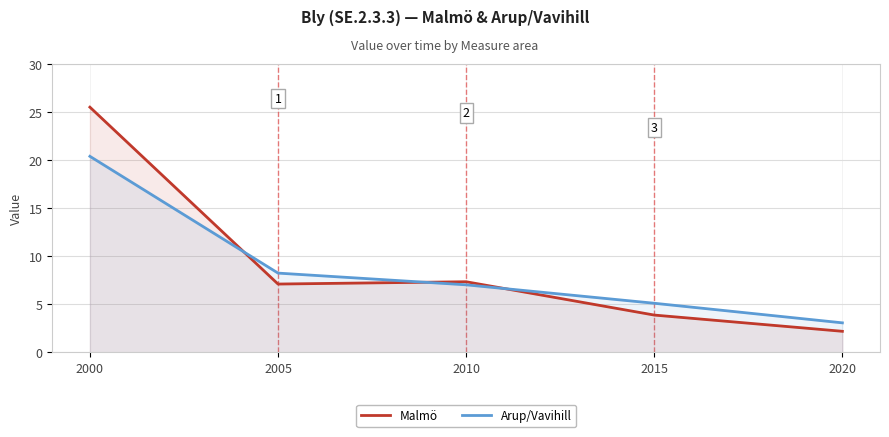

What is the total value across all series at 2010?

14.4